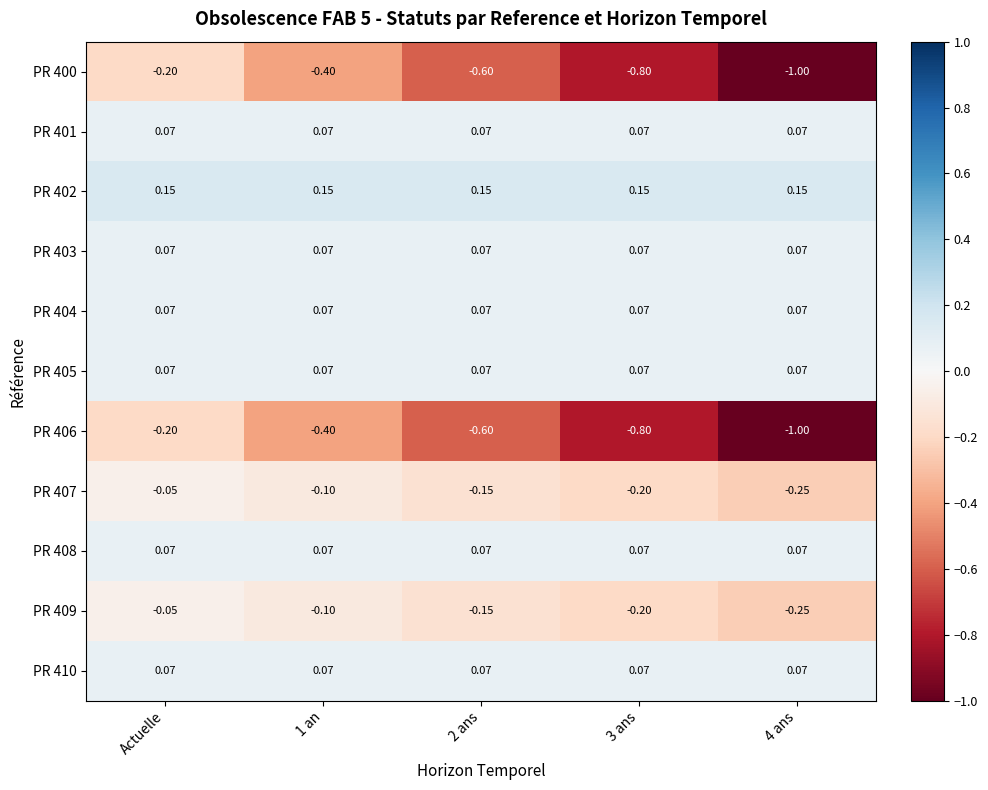

Is the value of PR 407 at 1 an greater than the value of PR 404 at Actuelle?

No